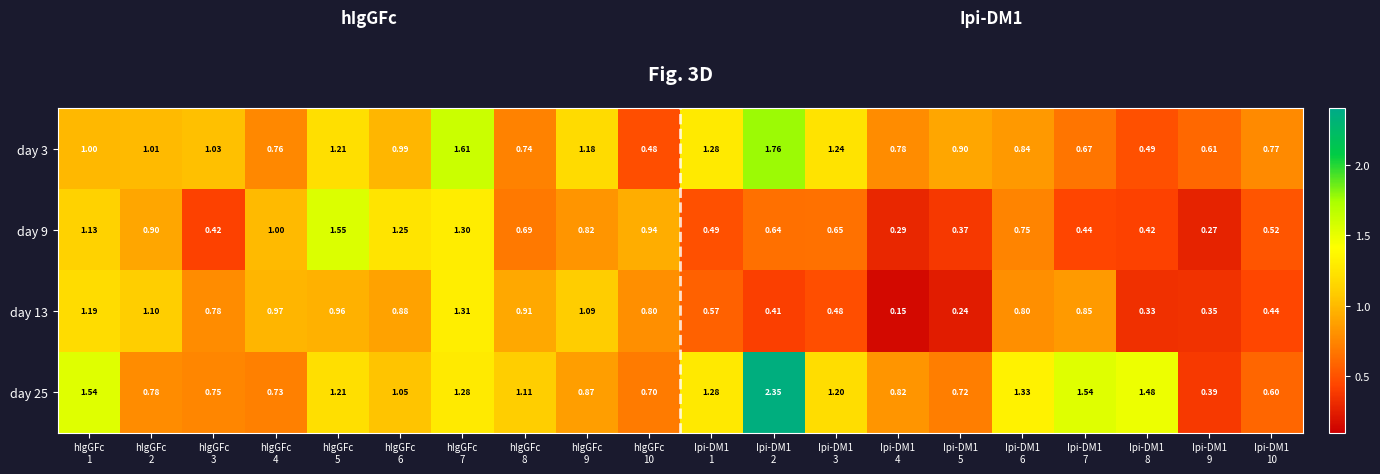

What is the spread (max minus min) of values at hIgGFc
3?

0.6